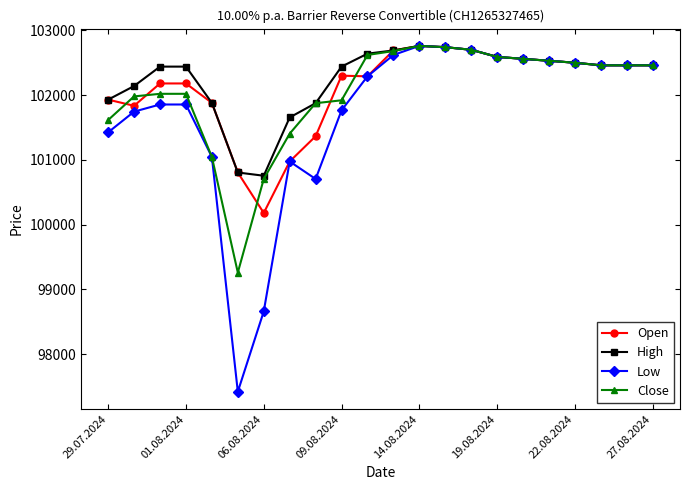

What is the value of the Low point at the 1st from the left?

101425